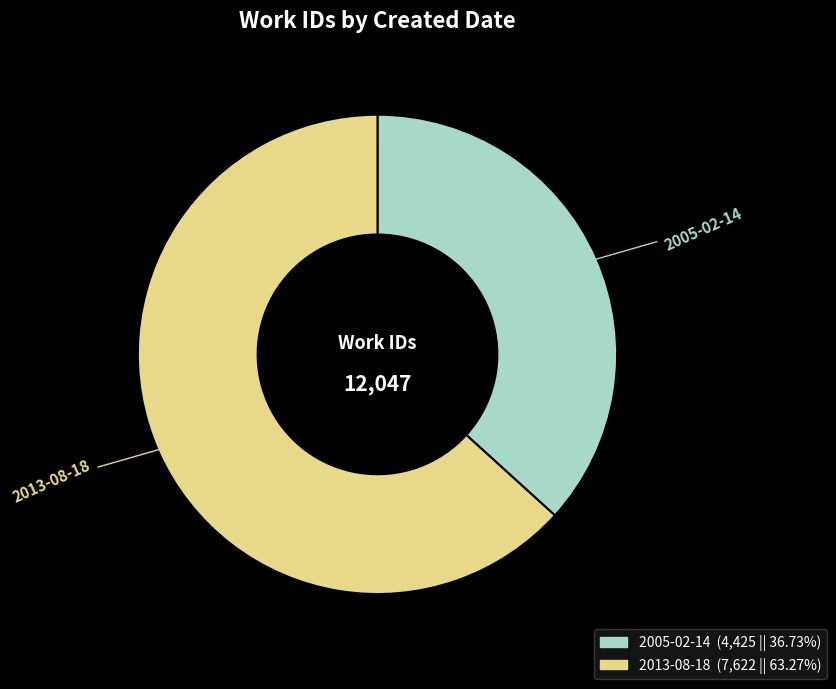

Rank the categories by value from highest to lowest.

2013-08-18, 2005-02-14